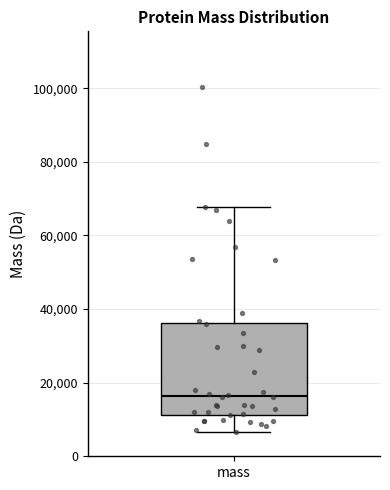

Read this box plot against the y-axis: the position of the median line, the range covered by the box, and the ends of both whiskers. The values are not printed on the chart, so give them approximately, as read against the axis.

median 16000, box 12000 to 36000, whiskers 6000 to 68000